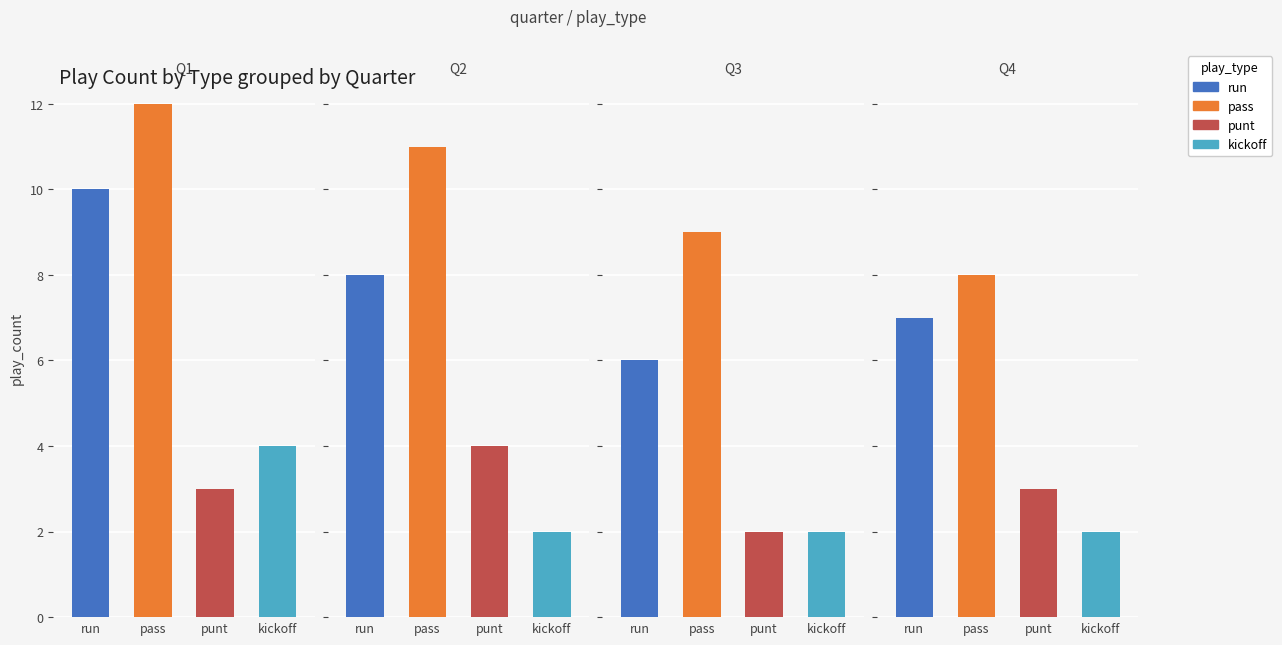

Does the chart contain any negative values?

No